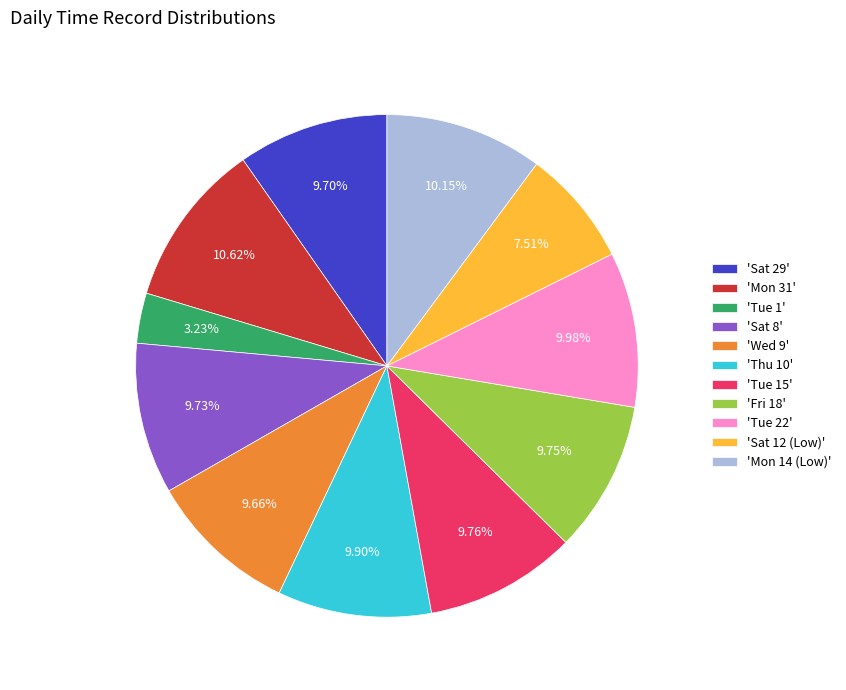

Does any single category account for the majority?

No